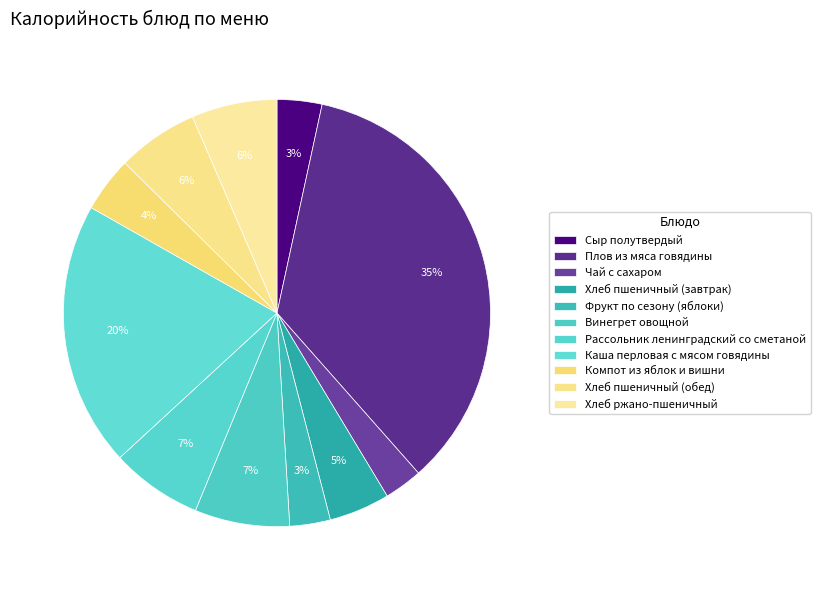

To the nearest percent, what is the average slice percentage?

9%